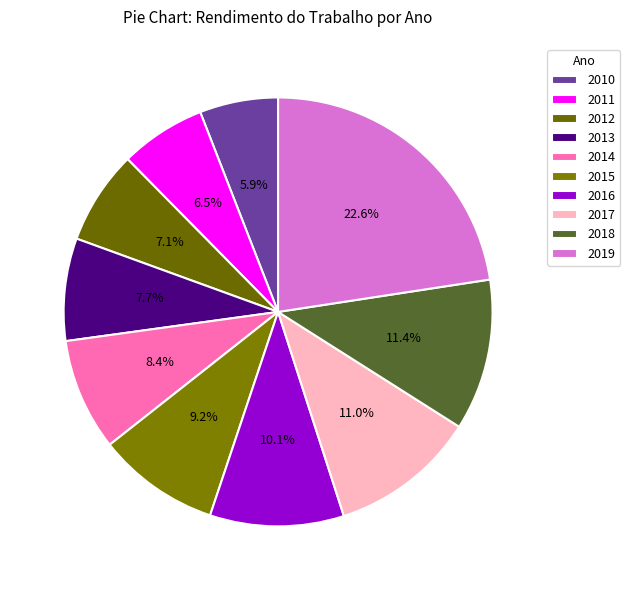

The 2010 slice represents 6% of the pie. True or false?

True